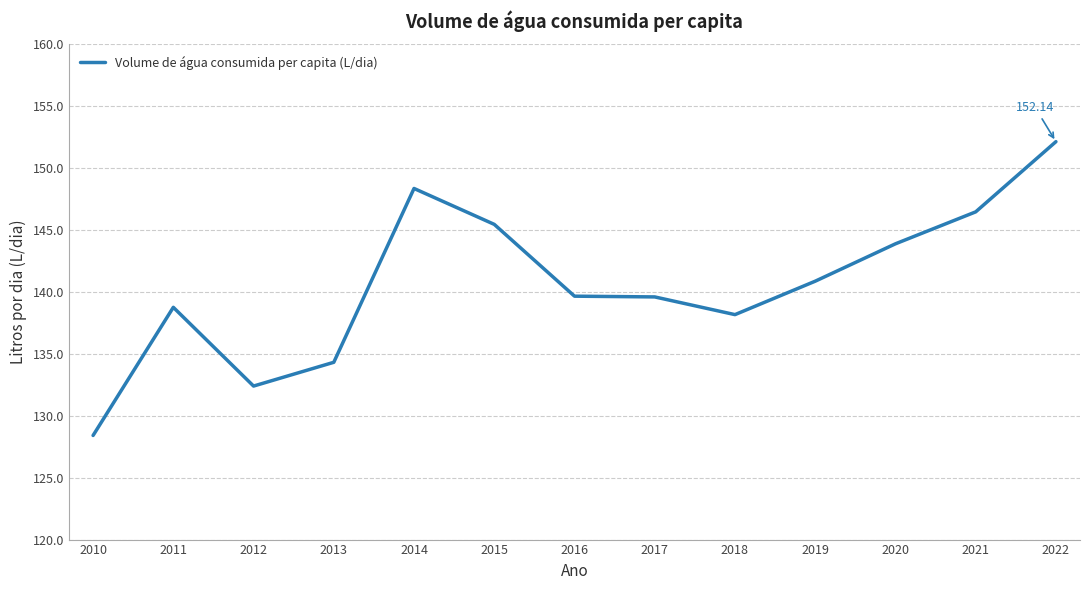

Where is the first local maximum?

2011